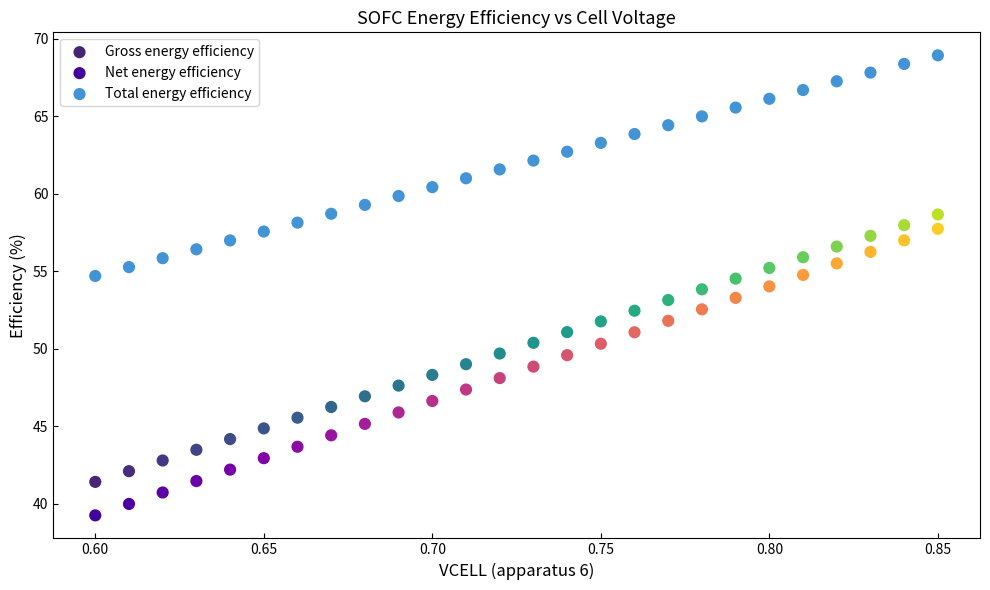

Across all data points, what is the range of Y values (max minus min)?

29.7